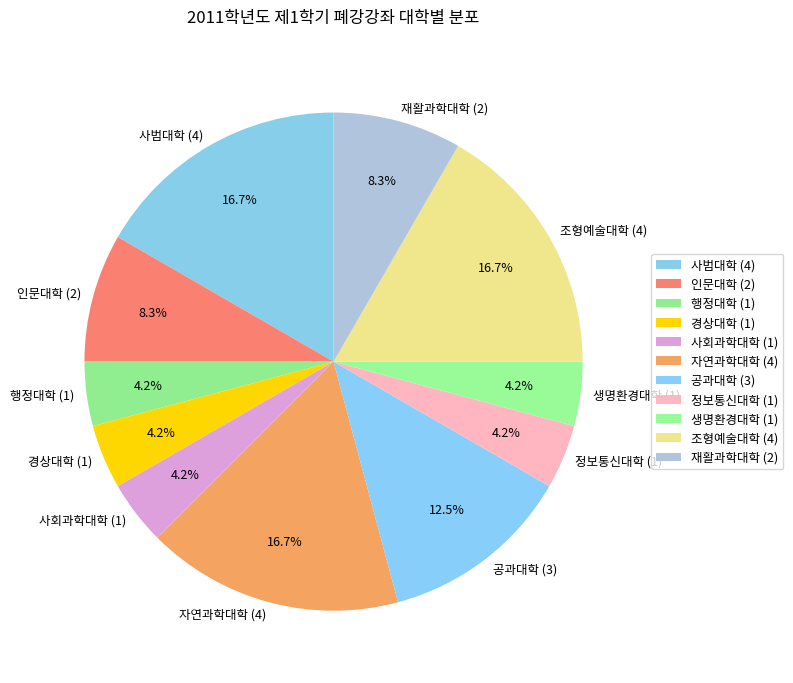

What is the ratio of the value at 생명환경대학 to the value at 사회과학대학?

1.0